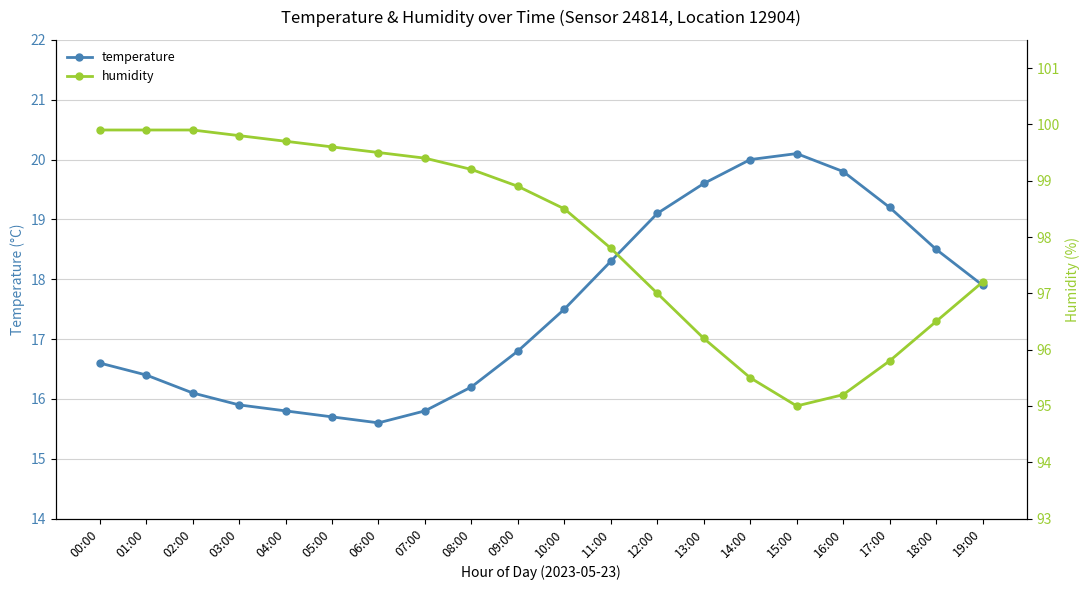

True or false: humidity and temperature cross at least once.

False